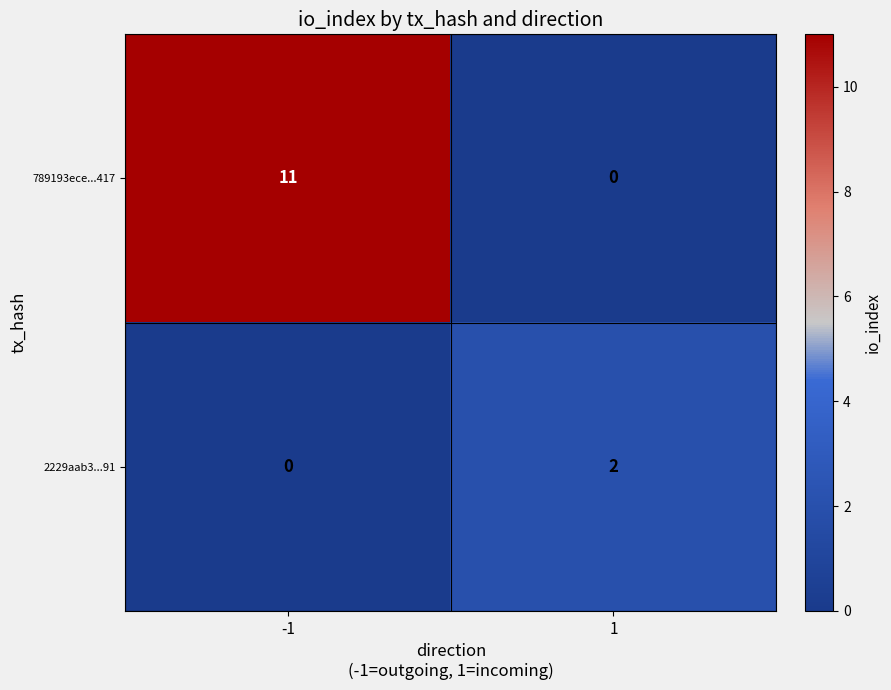

What is the average value of the 789193ece...417 series?

6